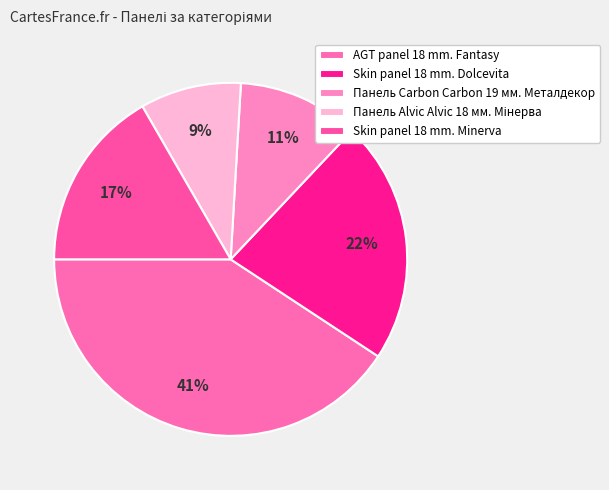

Count the number of slices in the pie.

5